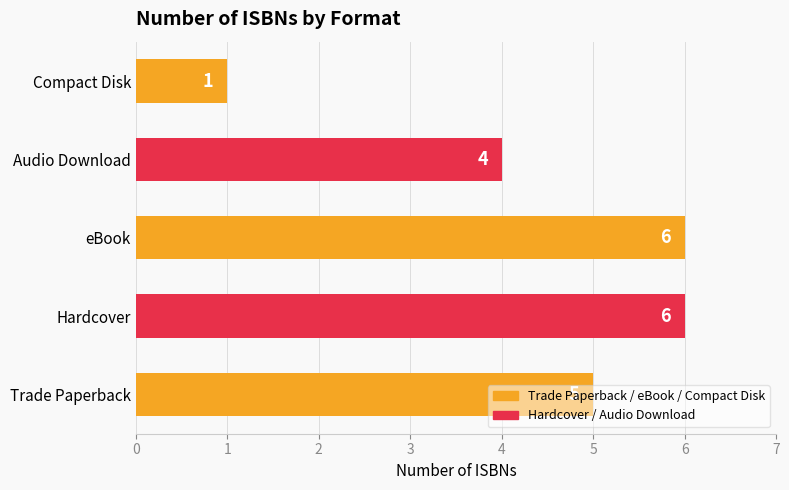

Which label corresponds to the smallest value in the chart?

Compact Disk